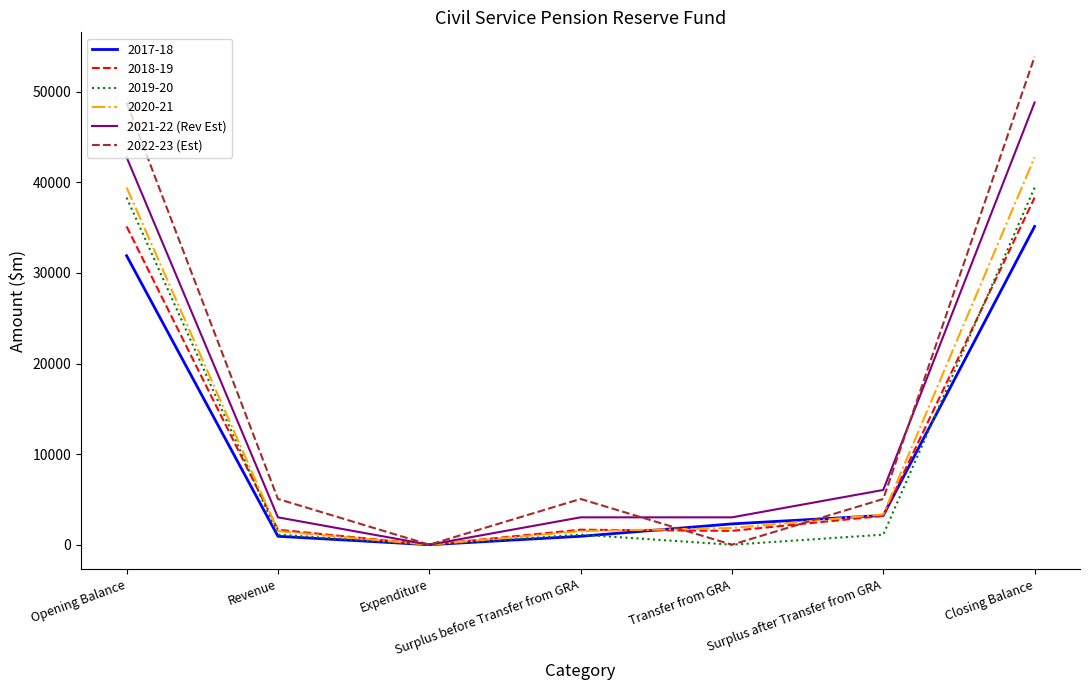

Between Opening Balance and Transfer from GRA, which series saw the biggest shift?

2022-23 (Est)